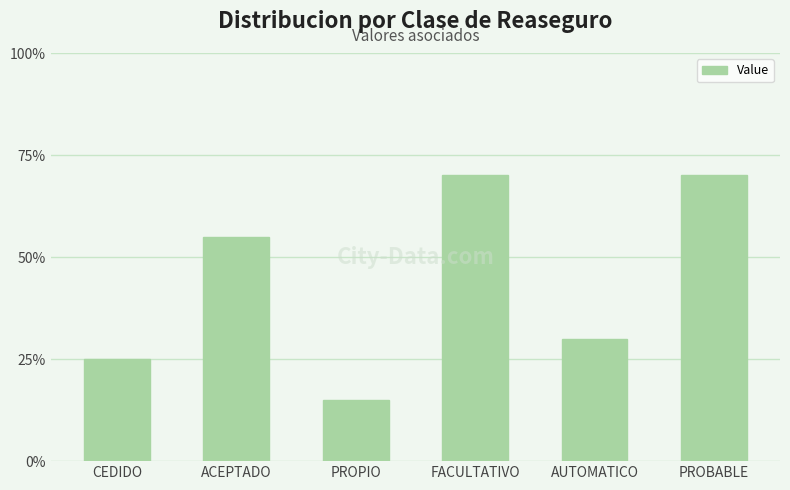

Are the bars horizontal?

No